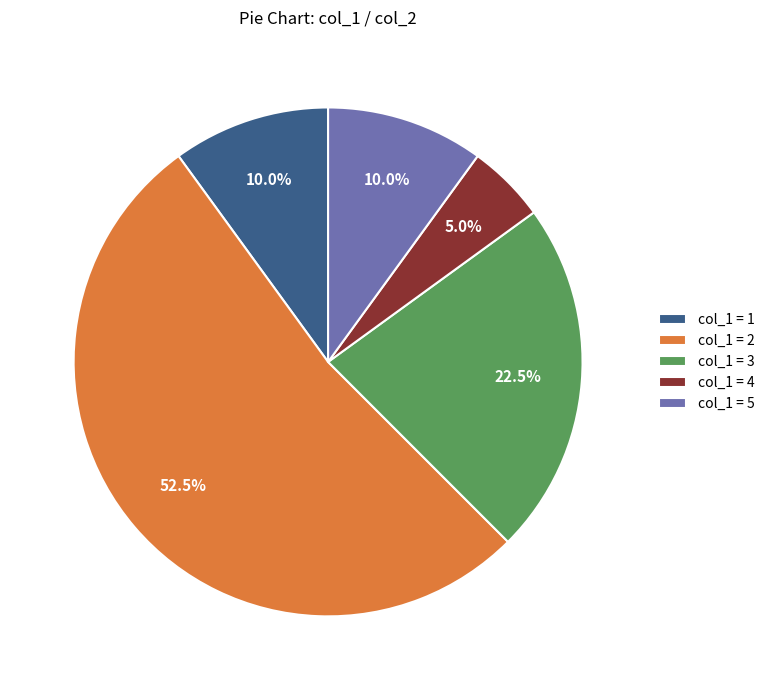

What is the smallest slice in the pie chart?

col_1 = 4